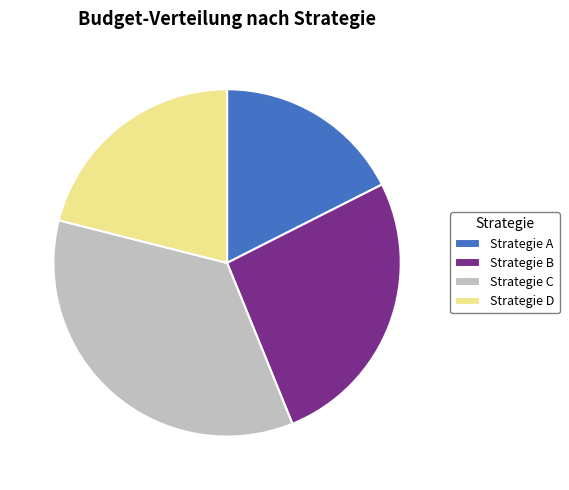

Is the sum of Strategie D and Strategie B greater than half?

No